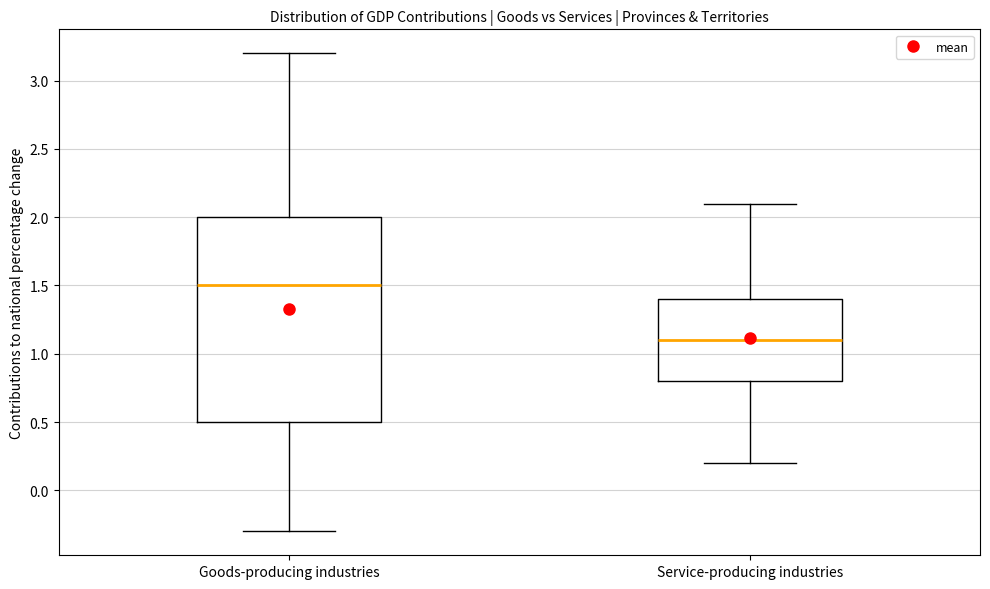

Reading left to right, read every box against the y-axis: the position of its median line, the range the box covers, and the ends of its whiskers. The values are not printed on the chart, so give them approximately, as read against the axis.

Goods-producing industries: median 1.5, box 0.5 to 2.0, whiskers -0.3 to 3.2
Service-producing industries: median 1.1, box 0.8 to 1.4, whiskers 0.2 to 2.1